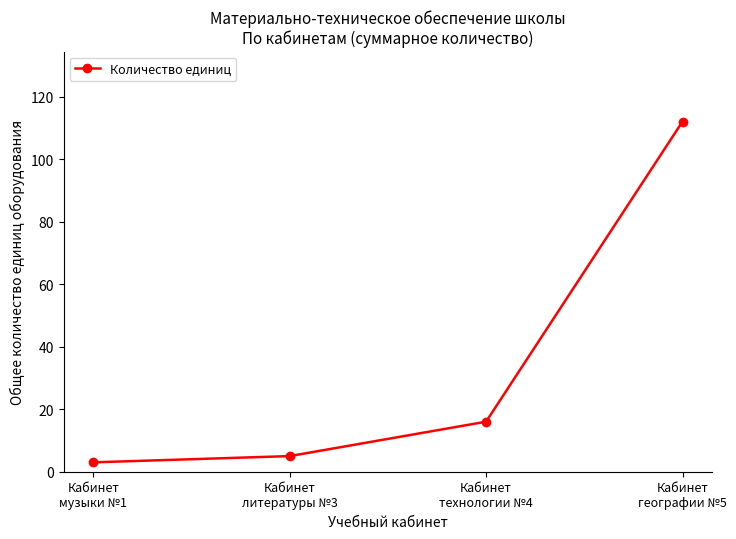

What is the maximum value shown in the chart?

112